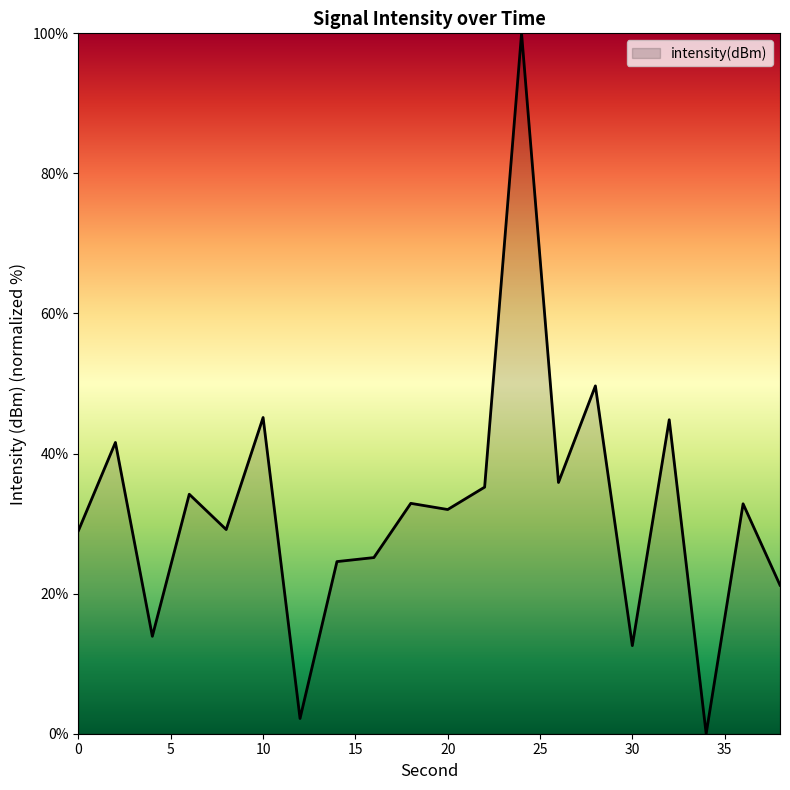

What is the difference between the maximum and minimum values?

100.0